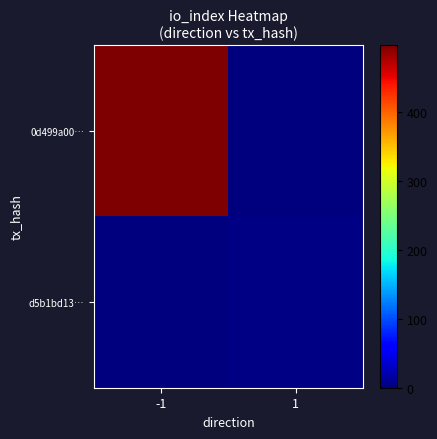

What is the difference between the highest and lowest values at 1?

2